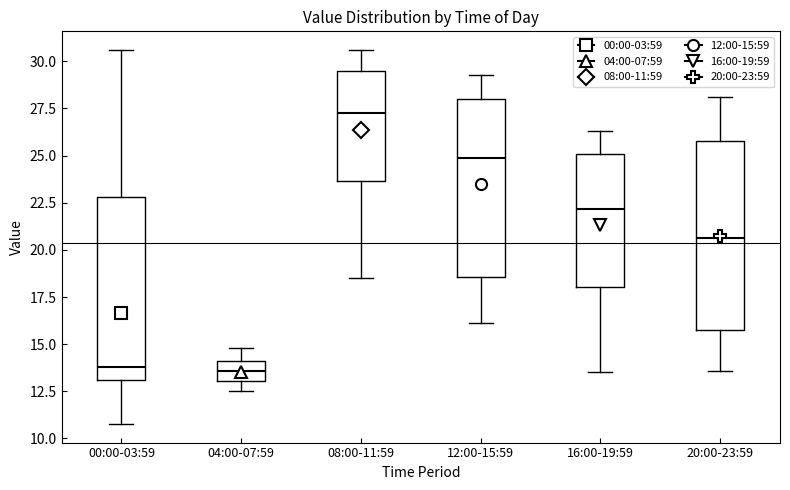

Reading left to right, transcribe this box plot: for each box, give where its median line is, the range the box spans, and where its two whiskers end, as read against the y-axis. The values are not printed on the chart, so give them approximately, as read against the axis.

00:00-03:59: median 14.0, box 13.0 to 23.0, whiskers 11.0 to 30.5
04:00-07:59: median 13.5, box 13.0 to 14.0, whiskers 12.5 to 15.0
08:00-11:59: median 27.5, box 23.5 to 29.5, whiskers 18.5 to 30.5
12:00-15:59: median 25.0, box 18.5 to 28.0, whiskers 16.0 to 29.5
16:00-19:59: median 22.0, box 18.0 to 25.0, whiskers 13.5 to 26.5
20:00-23:59: median 20.5, box 15.5 to 26.0, whiskers 13.5 to 28.0